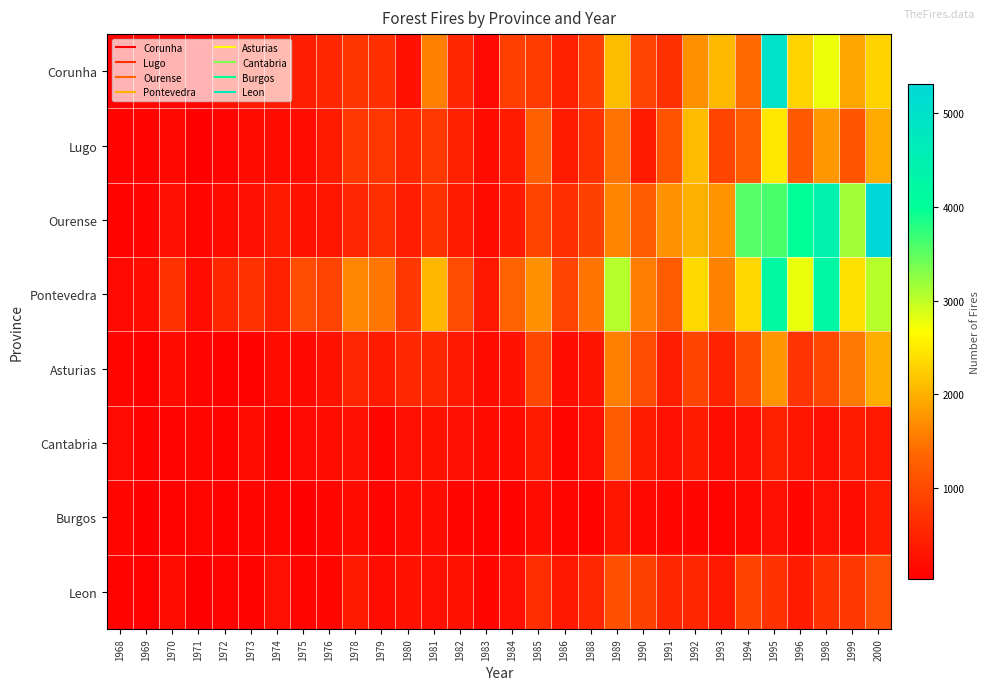

List the series in order of their peak value, lowest first.

Burgos, Leon, Cantabria, Asturias, Lugo, Pontevedra, Corunha, Ourense